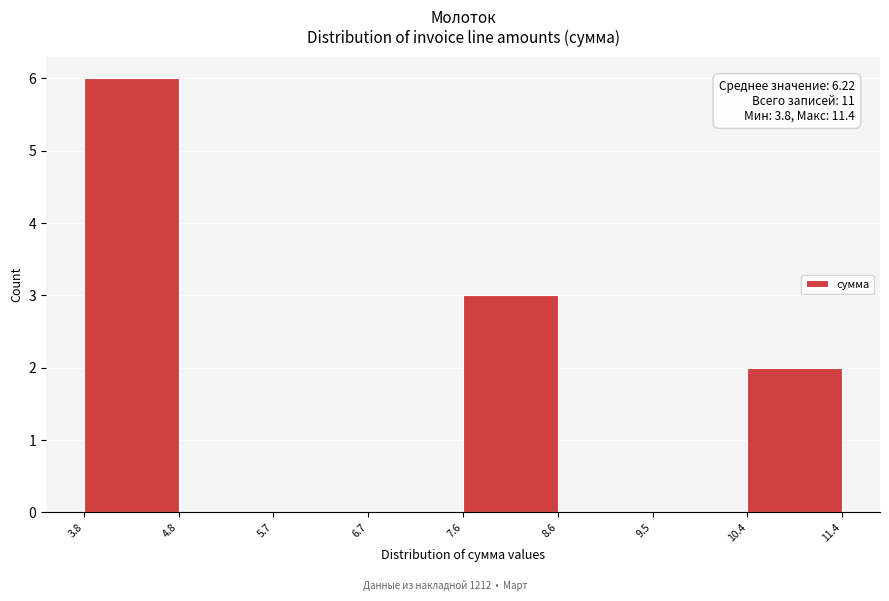

Over which range of the x-axis is the bar tallest?

3.8 to 4.8